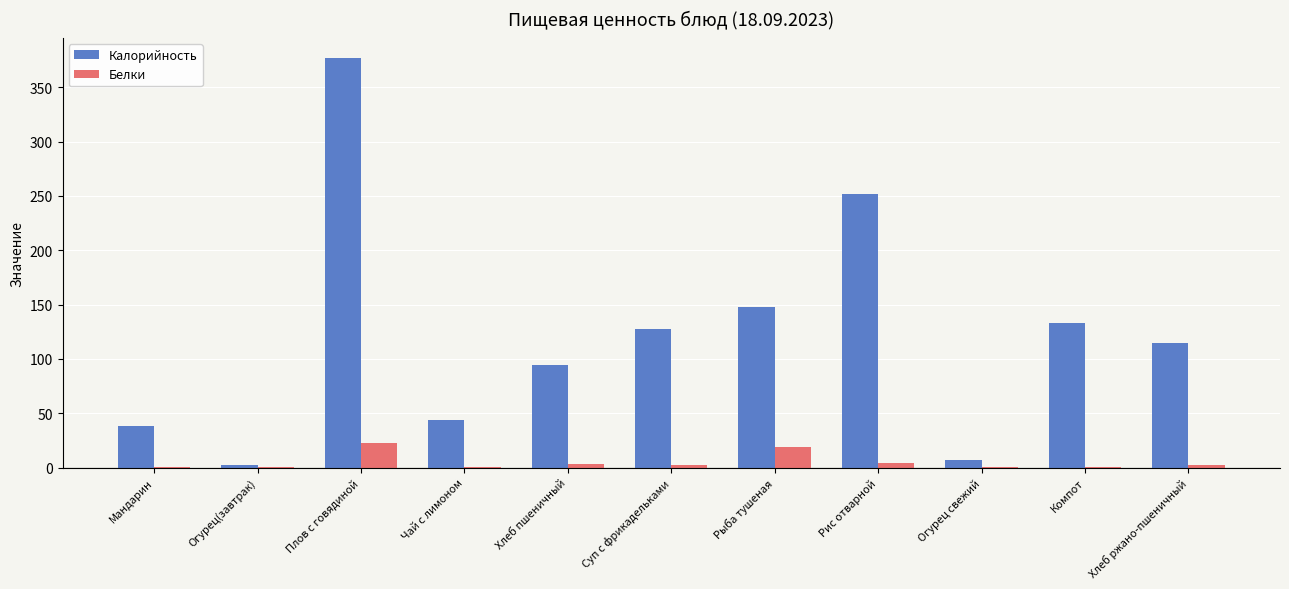

The value of Белки at Рыба тушеная is 18.7. True or false?

True